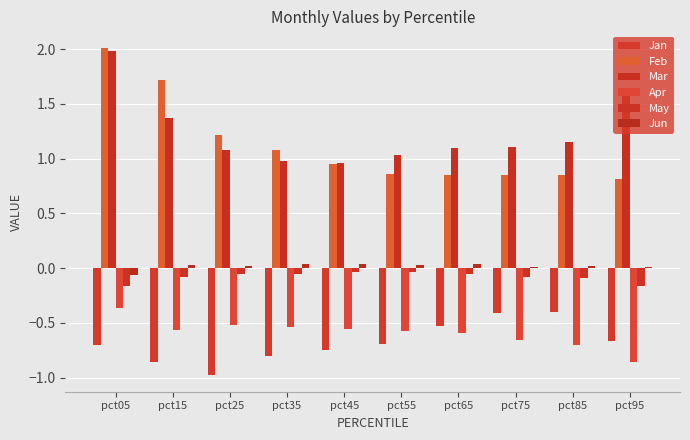

What is the difference between the Mar values at pct45 and pct25?

0.1